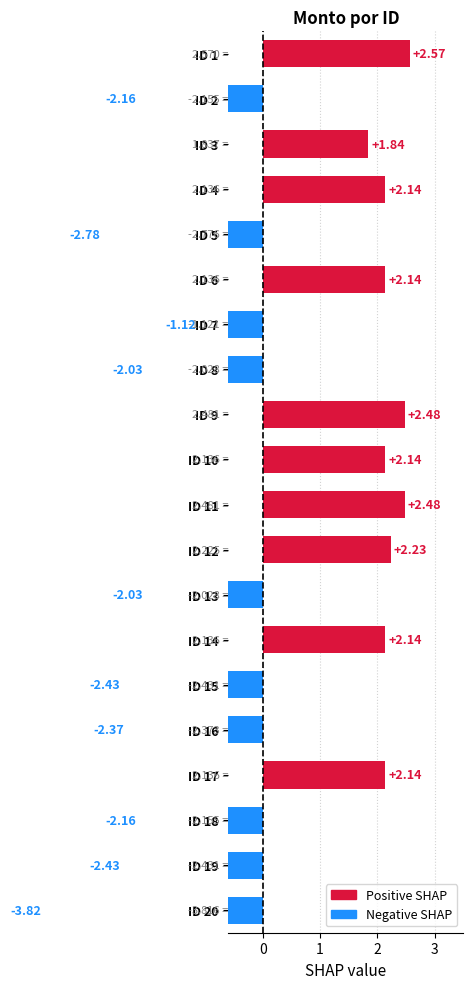

How many distinct data groups are displayed?

1